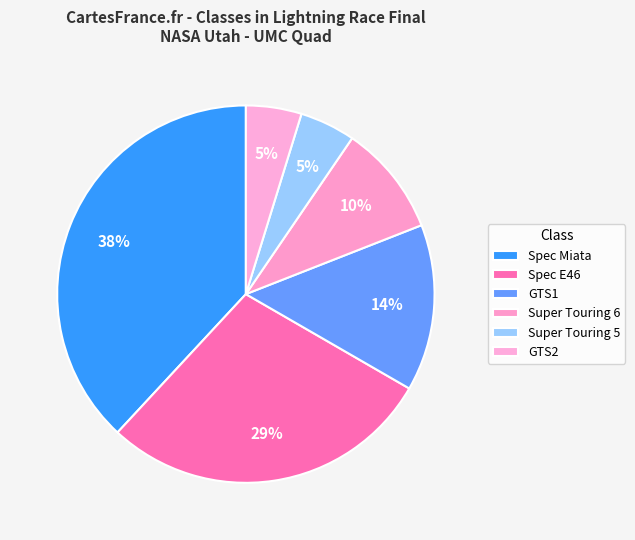

How many segments does this pie chart have?

6